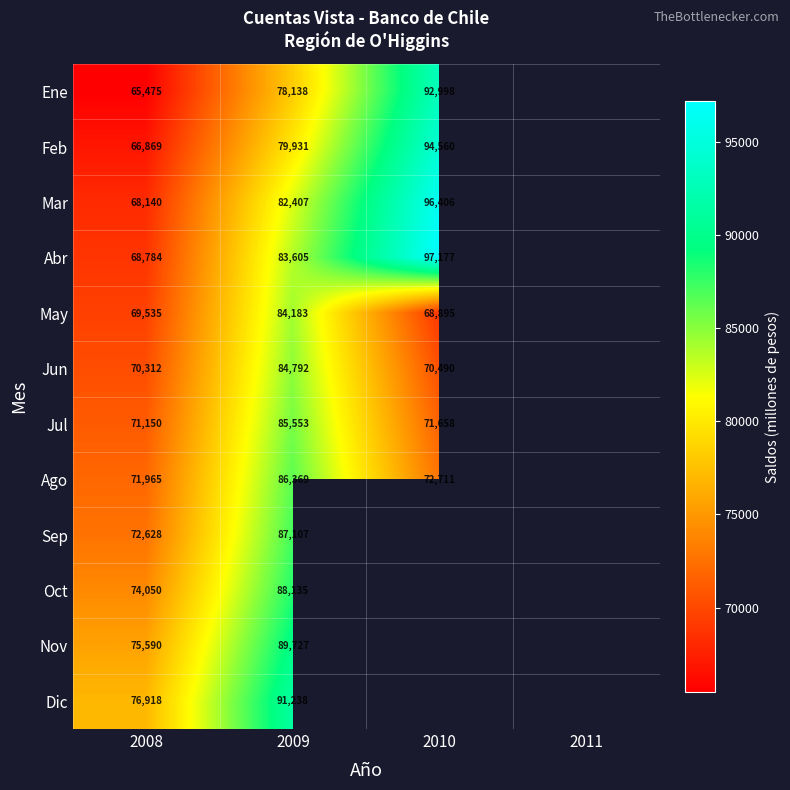

The Jul series shows 111997 at 2008. True or false?

False